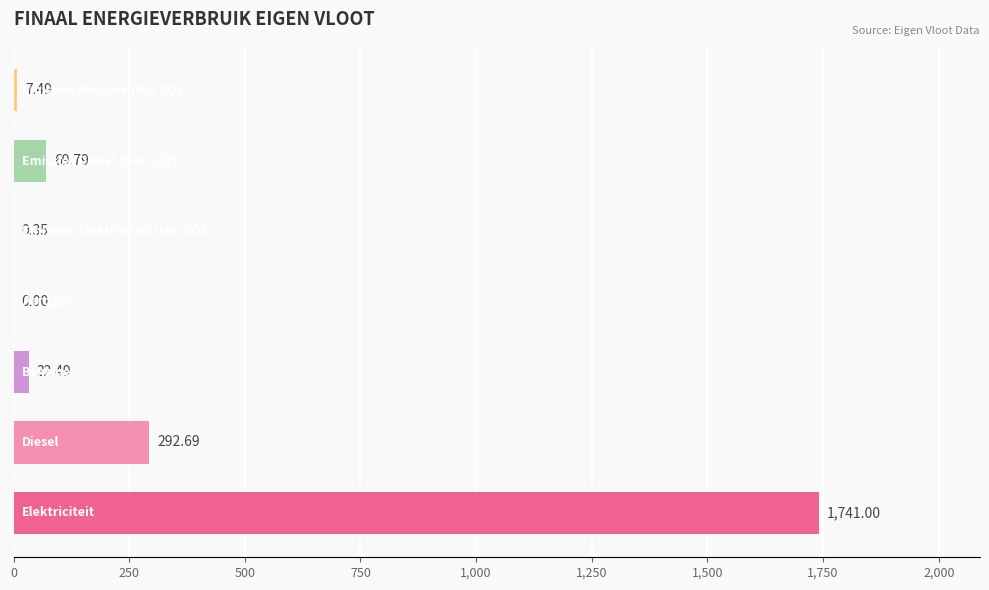

What is the sum of all values?

2143.8